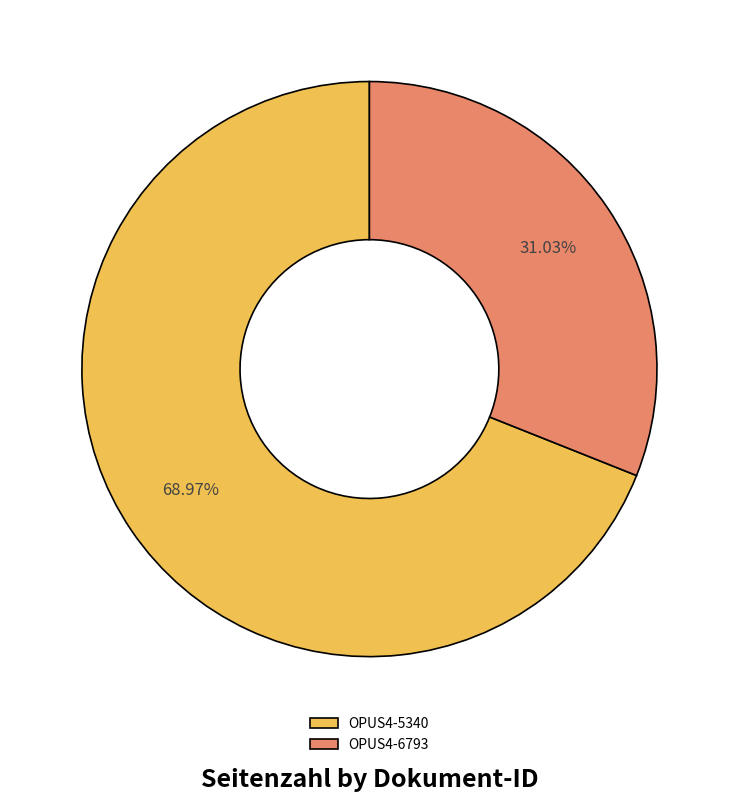

The OPUS4-5340 slice represents 69% of the pie. True or false?

True